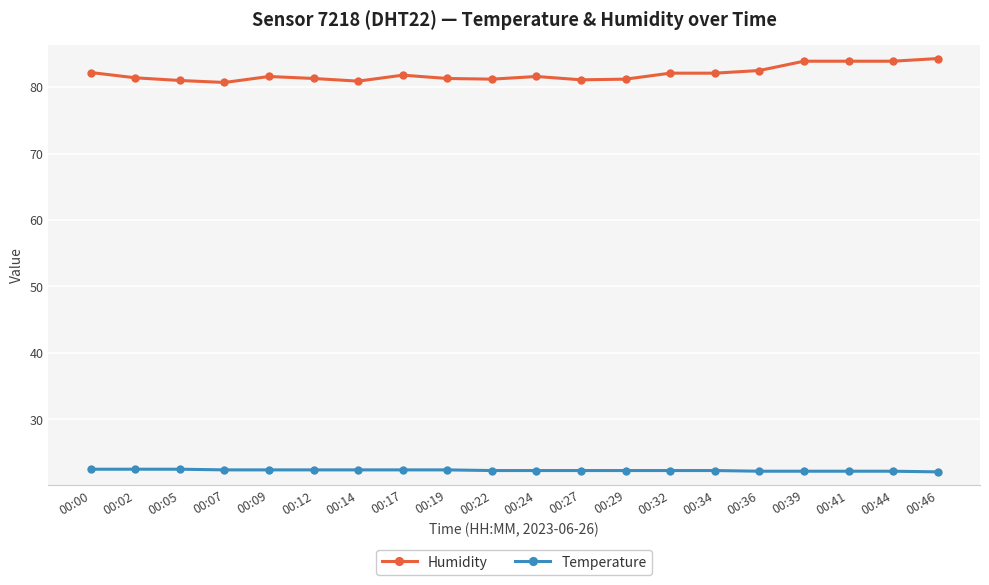

Which series has the largest total across all categories?

Humidity